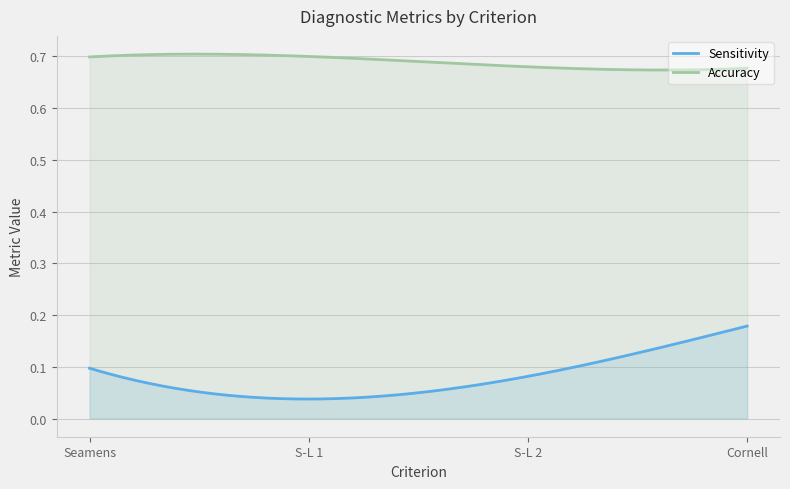

True or false: Sensitivity has more than 1 points higher than both neighbors.

False